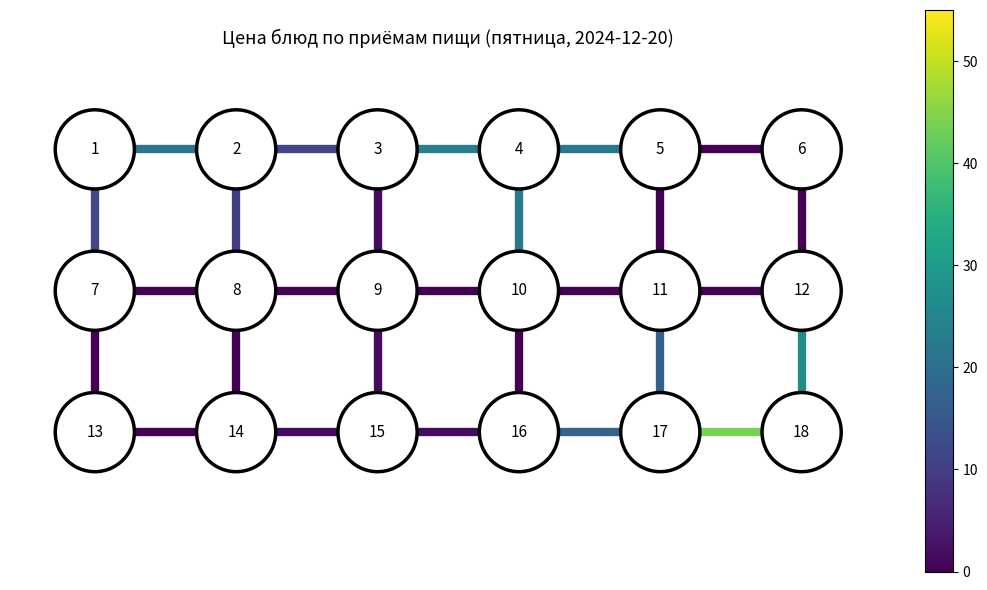

True or false: edge_v_0_5 has a value of 1 at 5.

True